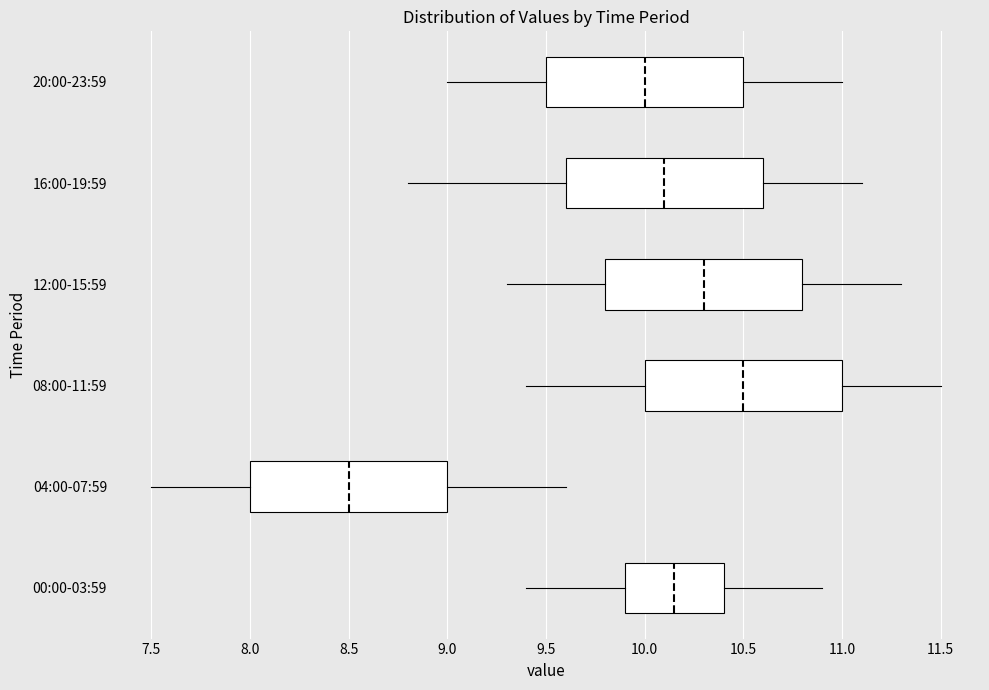

Reading bottom to top, transcribe this box plot: for each box, give where its median line is, the range the box spans, and where its two whiskers end, as read against the x-axis. The values are not printed on the chart, so give them approximately, as read against the axis.

00:00-03:59: median 10.15, box 9.90 to 10.40, whiskers 9.40 to 10.90
04:00-07:59: median 8.50, box 8.00 to 9.00, whiskers 7.50 to 9.60
08:00-11:59: median 10.50, box 10.00 to 11.00, whiskers 9.40 to 11.50
12:00-15:59: median 10.30, box 9.80 to 10.80, whiskers 9.30 to 11.30
16:00-19:59: median 10.10, box 9.60 to 10.60, whiskers 8.80 to 11.10
20:00-23:59: median 10.00, box 9.50 to 10.50, whiskers 9.00 to 11.00